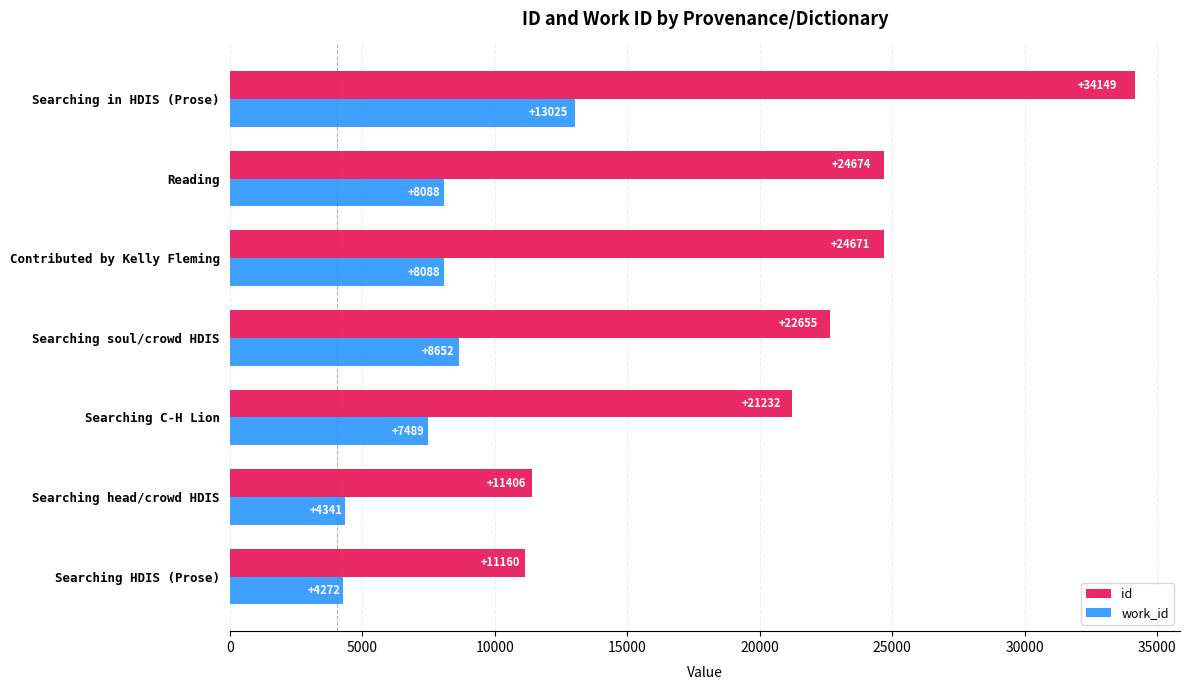

Which series has the largest range (max minus min)?

id